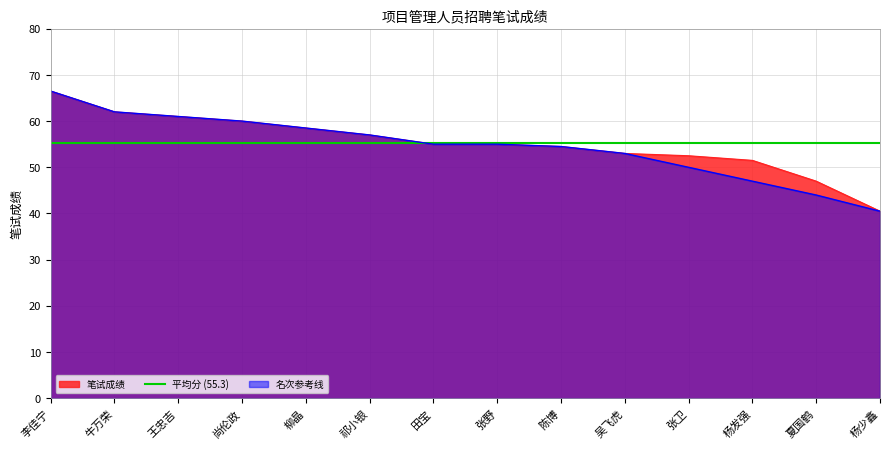

Where is the data nearest to the value 53?

吴飞虎